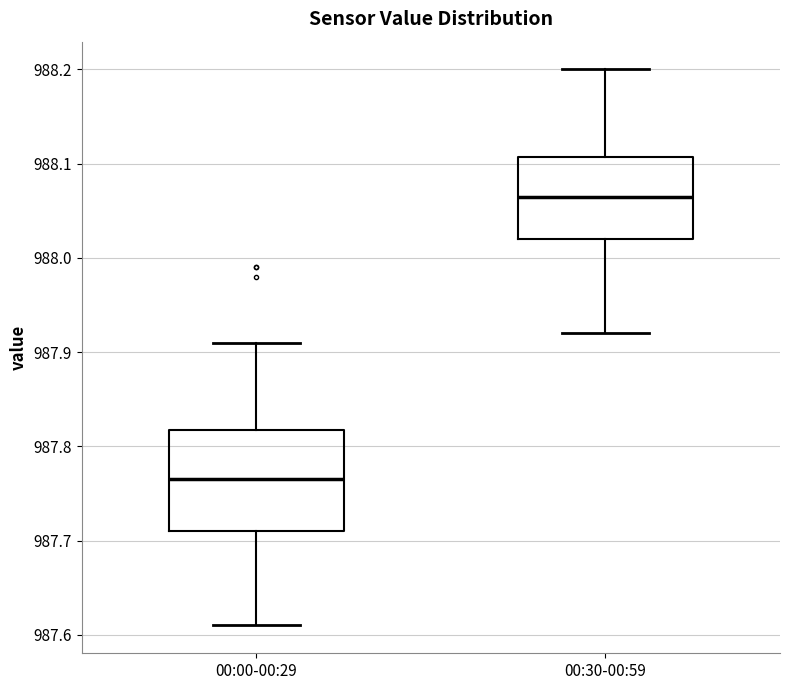

Reading left to right, transcribe this box plot: for each box, give where its median line is, the range the box spans, and where its two whiskers end, as read against the y-axis. The values are not printed on the chart, so give them approximately, as read against the axis.

00:00-00:29: median 987.77, box 987.71 to 987.82, whiskers 987.61 to 987.91
00:30-00:59: median 988.07, box 988.02 to 988.11, whiskers 987.92 to 988.20